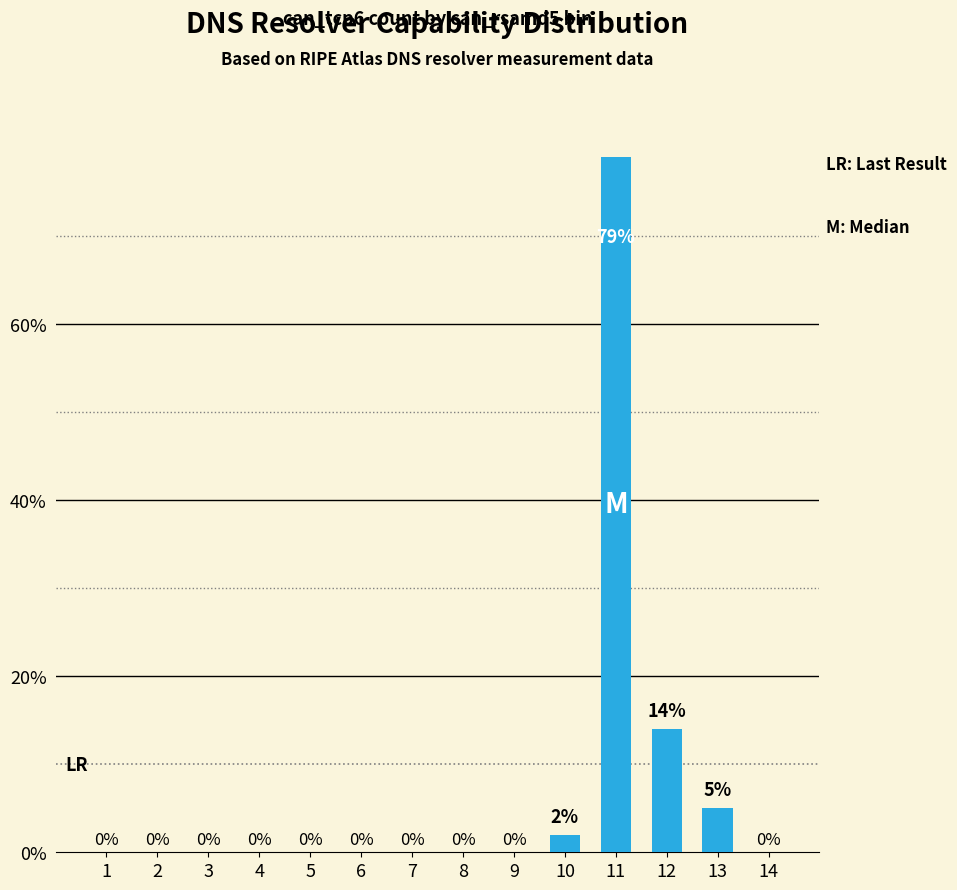

At which category does the chart reach its peak across all series?

11